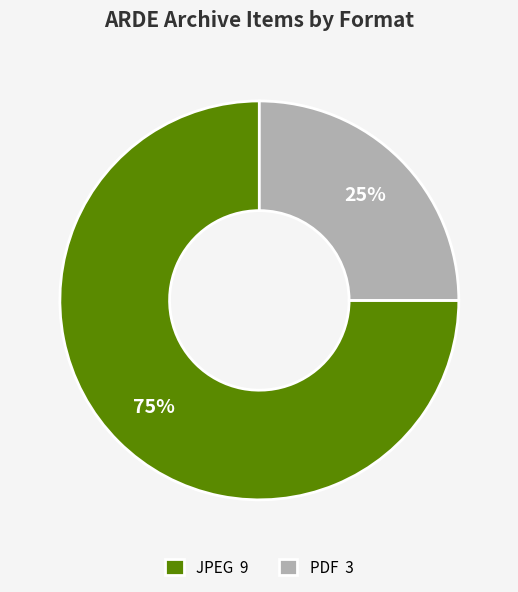

To the nearest percent, what is the average slice percentage?

50%